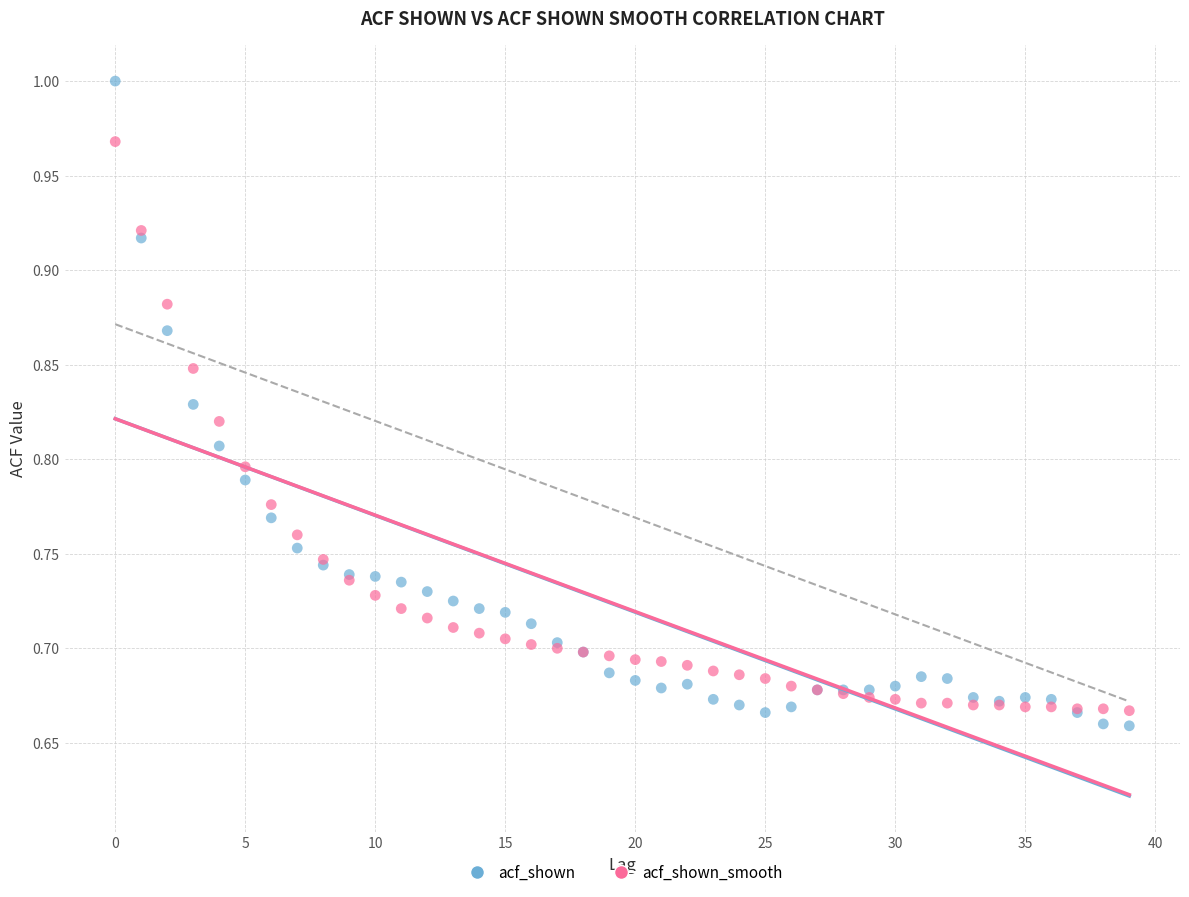

Which series has the largest Y range (max minus min)?

acf_shown